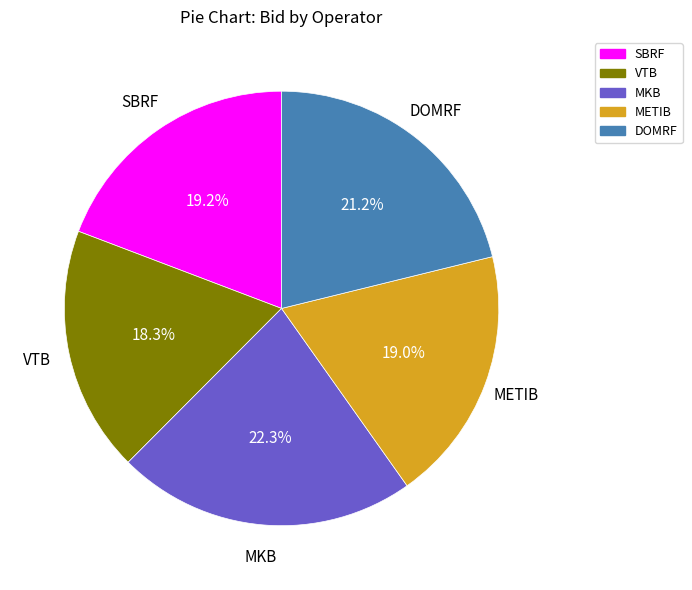

Is there a majority slice in this chart?

No